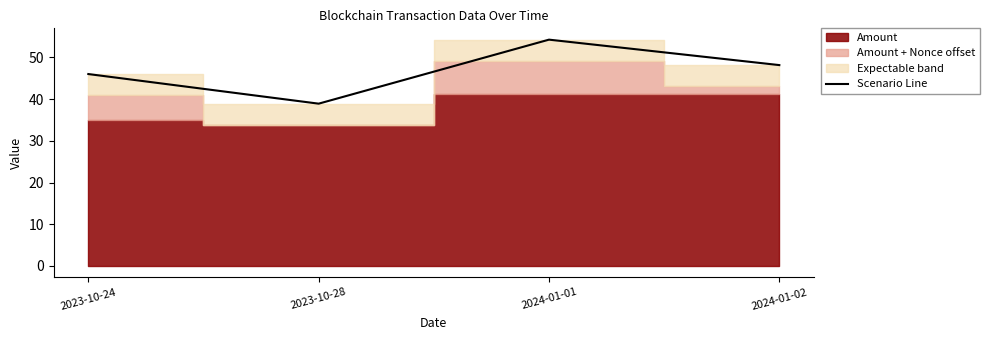

At which label is the value closest to 46?

2023-10-24